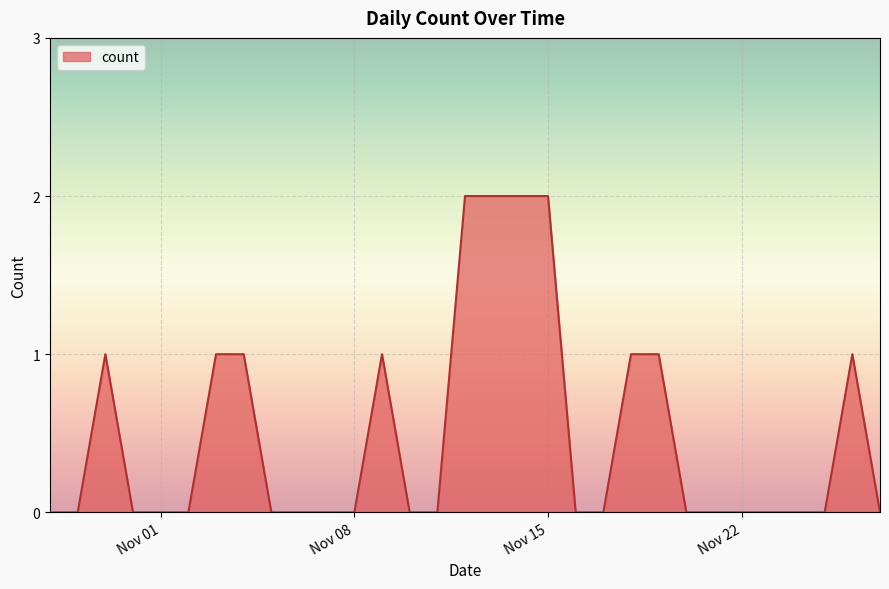

What is the value of the 7th point from the left?

1